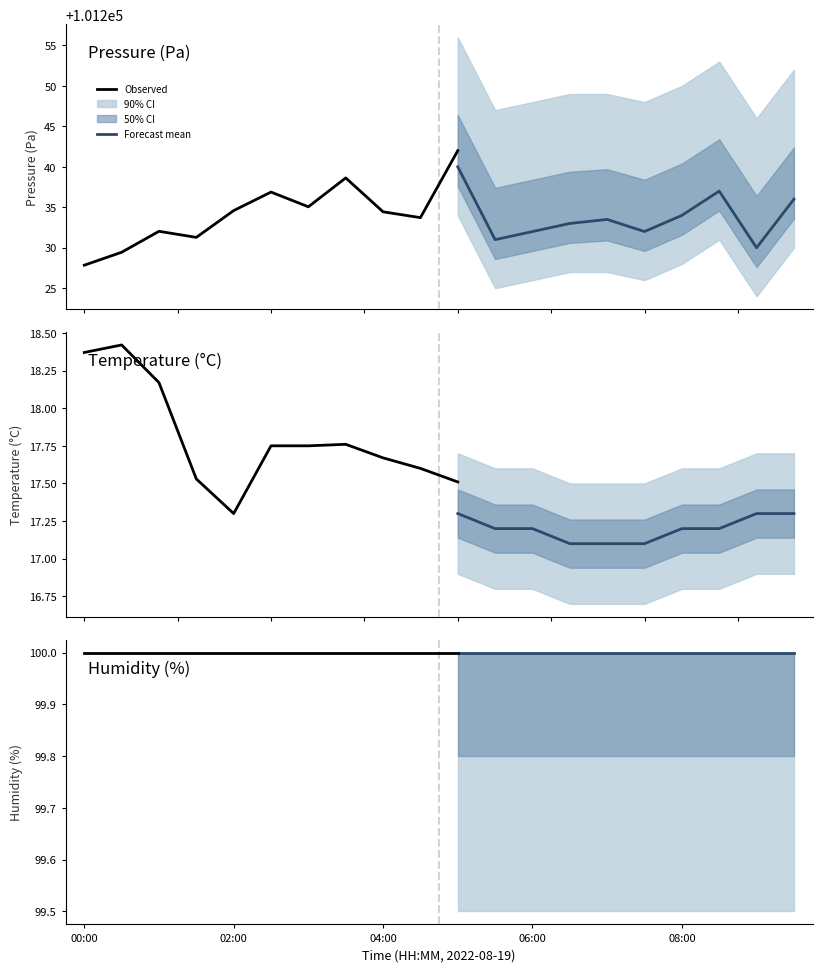

Is the value of temperature at 05:00 greater than the value of pressure at 08:00?

No